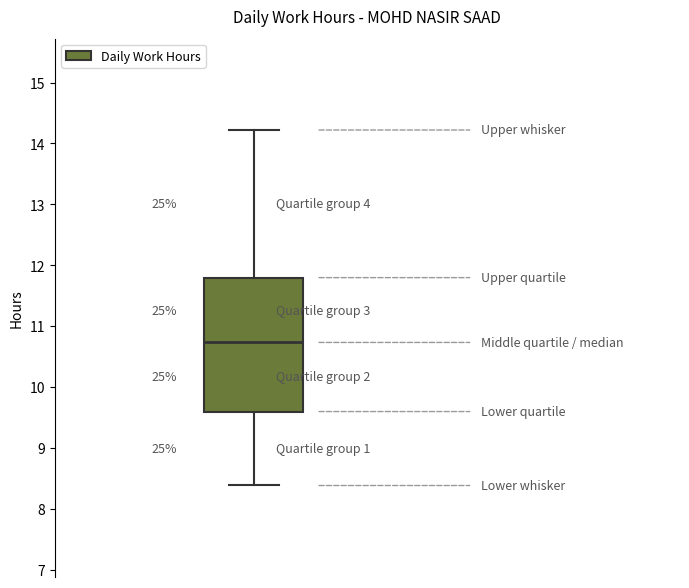

Where does the median line of the box sit on the y-axis? The values are not printed on the chart, so give them approximately, as read against the axis.

10.7